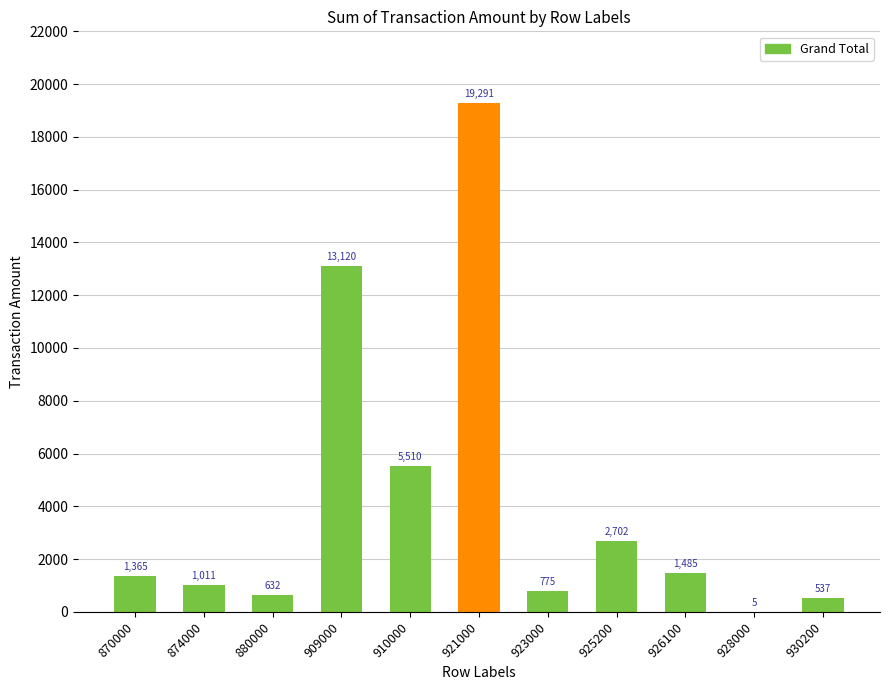

The chart shows a value of 1011.1 at 874000. True or false?

True